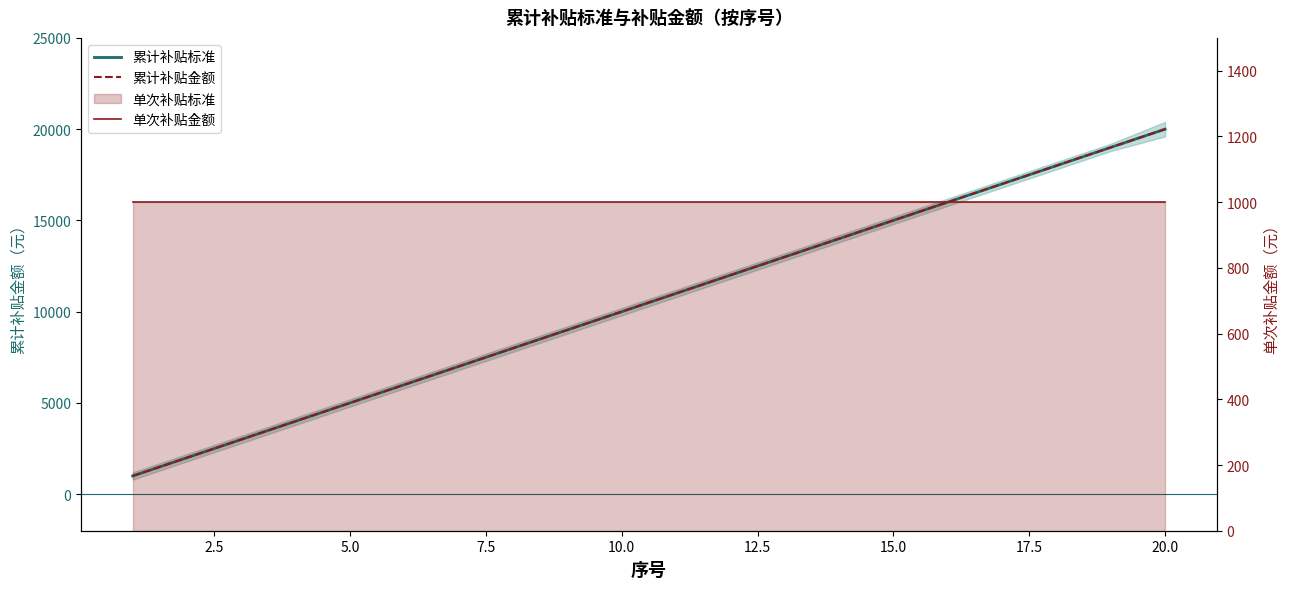

Reading left to right, transcribe all the data shown in this chart.

累计补贴标准: 1000	2000	3000	4000	5000	6000	7000	8000	9000	10000	11000	12000	13000	14000	15000	16000	17000	18000	19000	20000
累计补贴金额: 1000	2000	3000	4000	5000	6000	7000	8000	9000	10000	11000	12000	13000	14000	15000	16000	17000	18000	19000	20000
单次补贴金额: 1000	1000	1000	1000	1000	1000	1000	1000	1000	1000	1000	1000	1000	1000	1000	1000	1000	1000	1000	1000